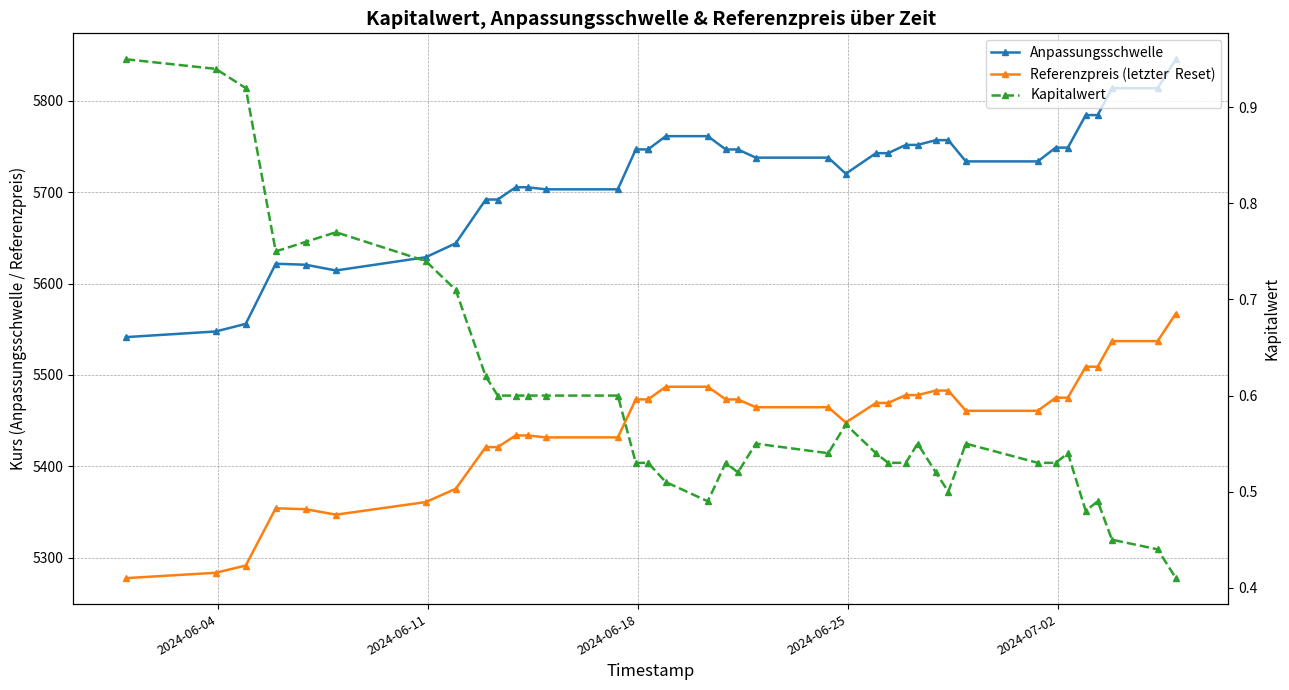

Reading left to right, extract all data points from this chart.

Anpassungsschwelle: 5541.4	5547.6	5555.9	5621.7	5620.6	5614.3	5628.8	5644.1	5692.0	5692.0	5705.4	5705.4	5703.2	5703.2	5746.9	5746.9	5746.9	5761.4	5761.4	5746.8	5746.8	5737.9	5737.9	5720.3	5742.8	5742.8	5751.8	5751.8	5757.0	5757.0	5733.7	5733.7	5748.8	5748.8	5784.5	5784.5	5813.9	5813.9	5845.6
Referenzpreis (letzter  Reset): 5277.5	5283.4	5291.3	5354.0	5353.0	5347.0	5360.8	5375.3	5420.9	5420.9	5433.7	5433.7	5431.6	5431.6	5473.2	5473.2	5473.2	5487.0	5487.0	5473.2	5473.2	5464.6	5464.6	5447.9	5469.3	5469.3	5477.9	5477.9	5482.9	5482.9	5460.7	5460.7	5475.1	5475.1	5509.0	5509.0	5537.0	5537.0	5567.2
Kapitalwert: 0.9	0.9	0.9	0.8	0.8	0.8	0.7	0.7	0.6	0.6	0.6	0.6	0.6	0.6	0.5	0.5	0.5	0.5	0.5	0.5	0.5	0.6	0.5	0.6	0.5	0.5	0.5	0.6	0.5	0.5	0.6	0.5	0.5	0.5	0.5	0.5	0.5	0.4	0.4